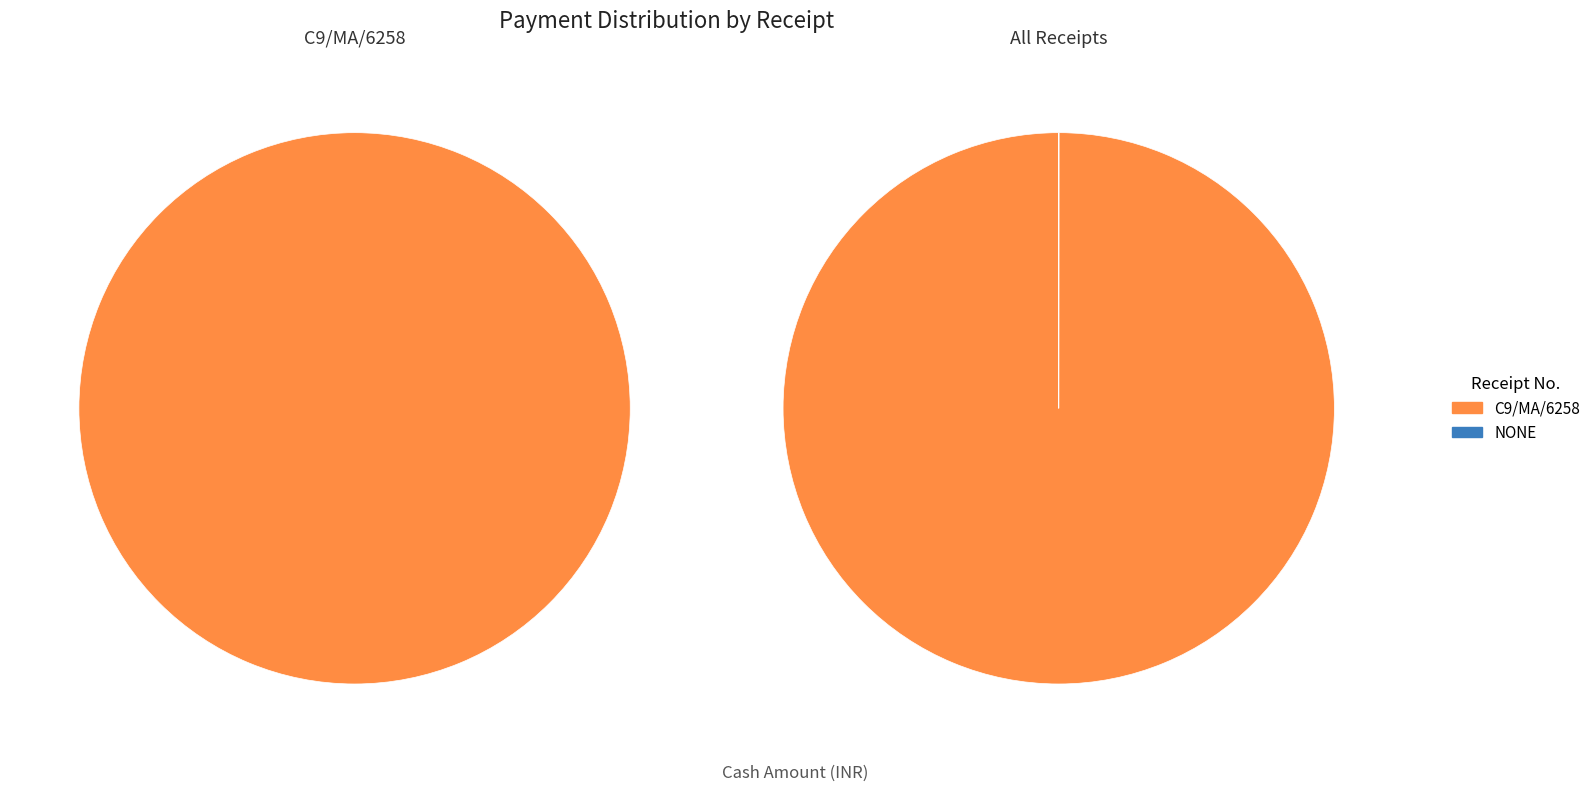

What is the smallest slice in the pie chart?

NONE